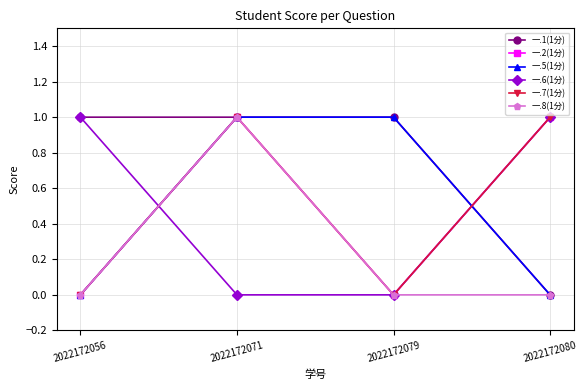

Is this an area chart (filled region under the line)?

No